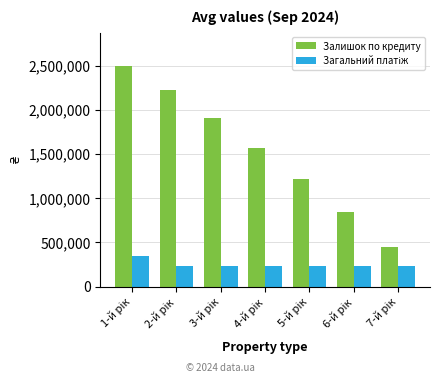

At how many categories does at least one series exceed 631763?

6